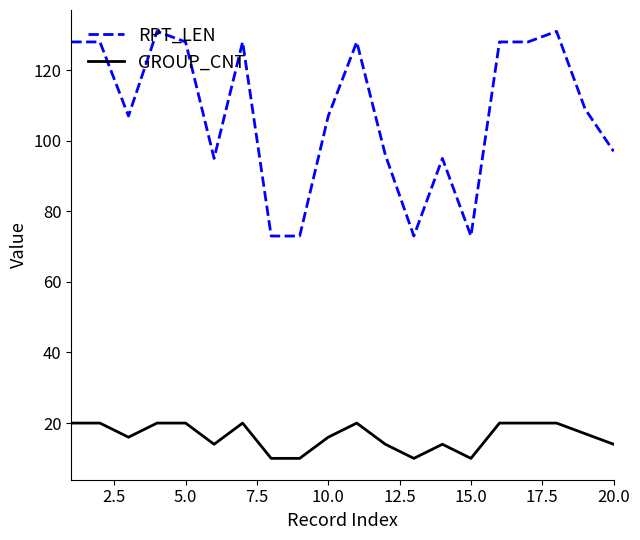

What is the difference between the maximum and minimum values in the RPT_LEN series?

58